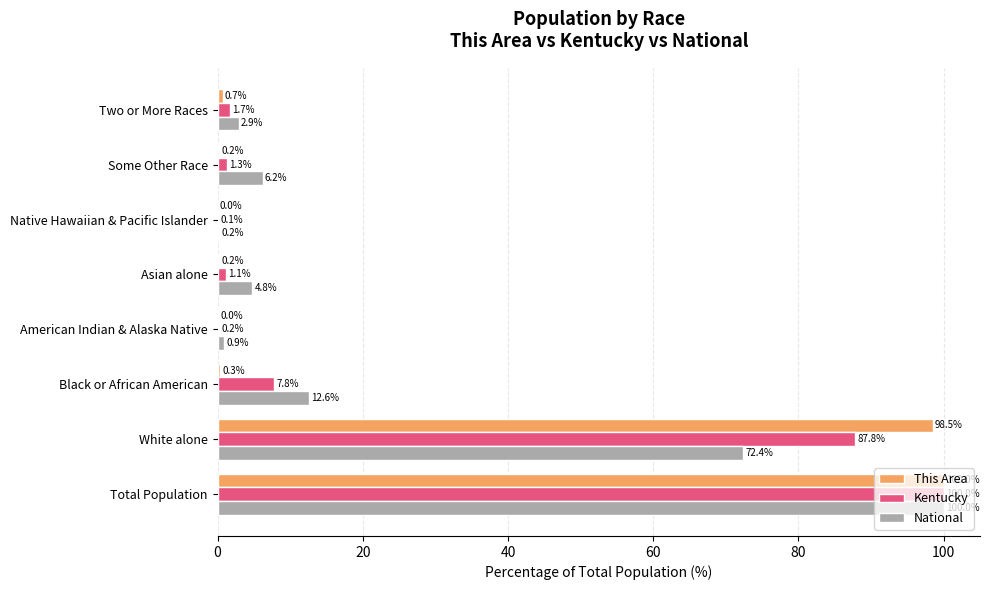

The value of This Area at Total Population is 100.0. True or false?

True